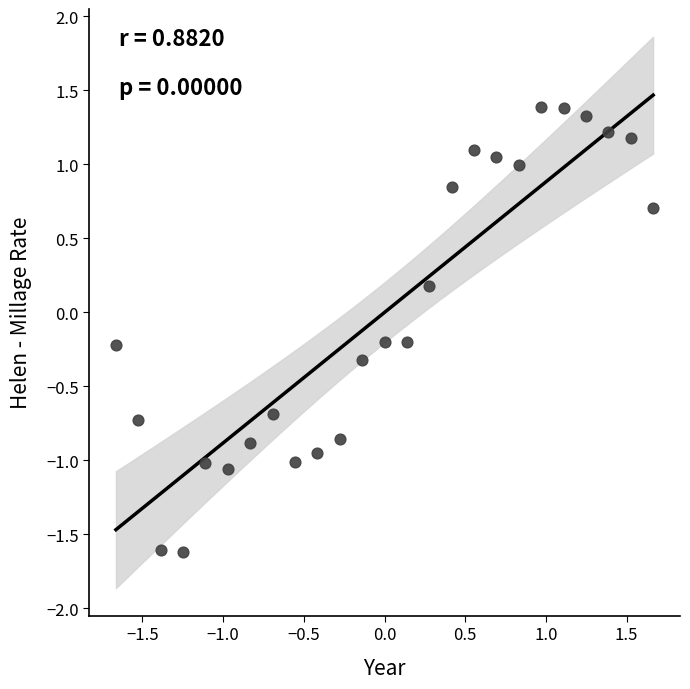

What is the range of X values (max minus min)?

3.3